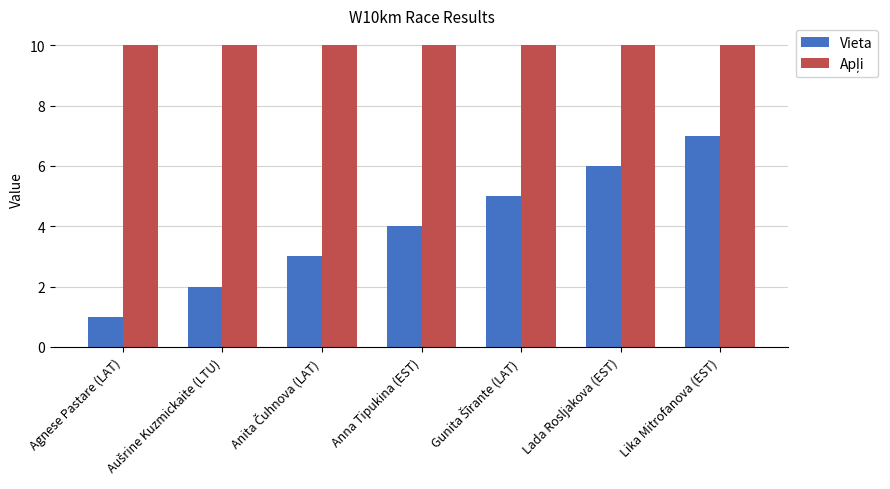

How many groups of bars are there?

7